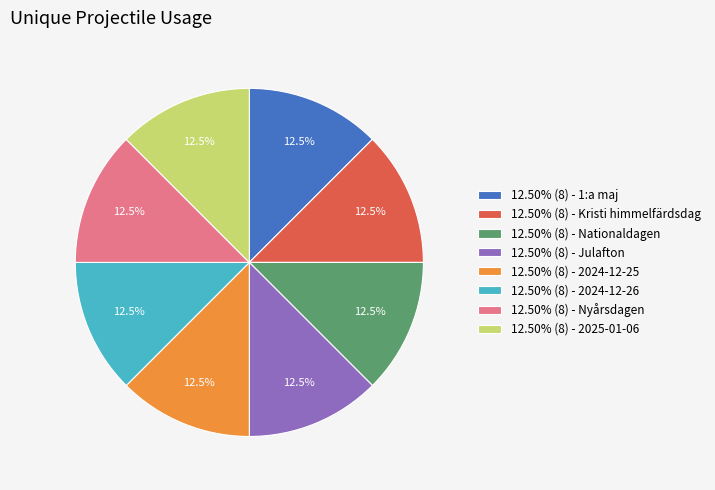

Count the number of slices in the pie.

8